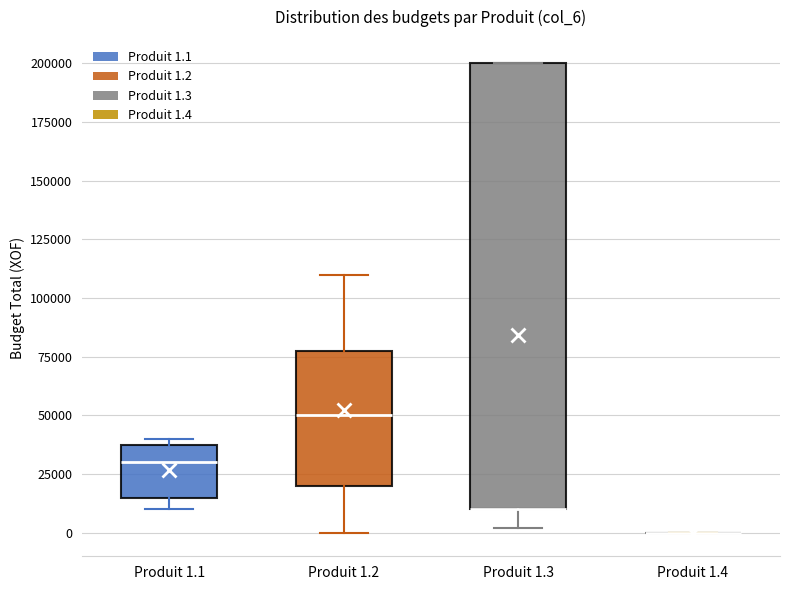

Comparing the boxes themselves (not the whiskers), which one is the tallest?

Produit 1.3